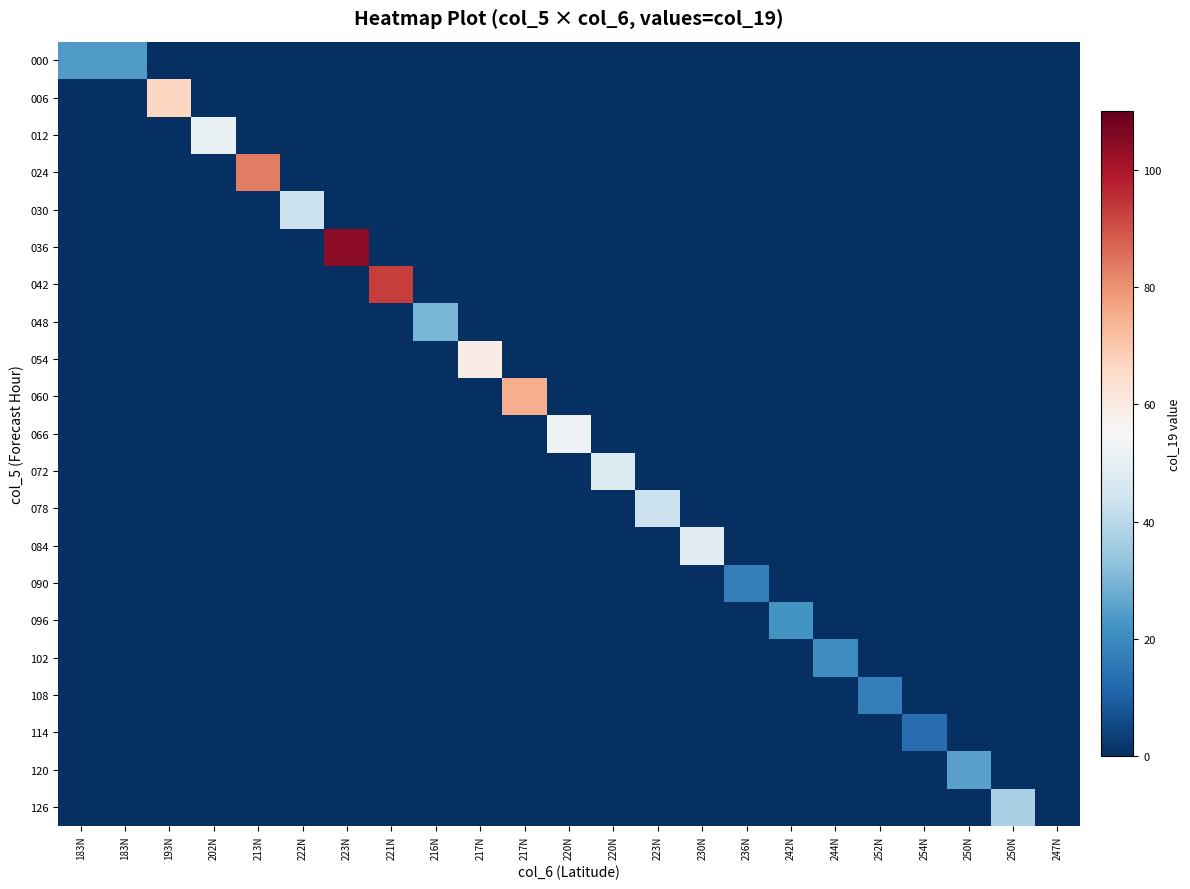

Rank the series by their maximum value, from highest to lowest.

036, 042, 024, 060, 006, 054, 066, 012, 084, 072, 030, 078, 126, 048, 120, 000, 096, 102, 090, 108, 114